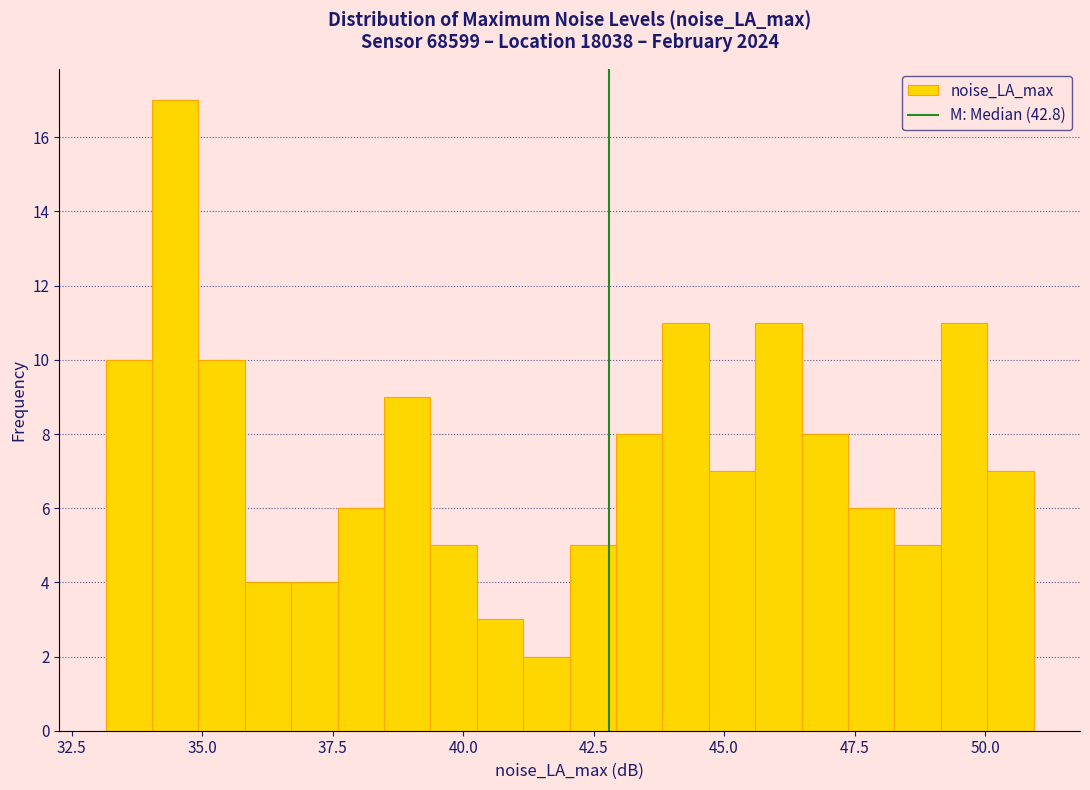

Around what value on the x-axis is the tallest bar? Give the approximate position of its centre, as read against the axis.

34.5